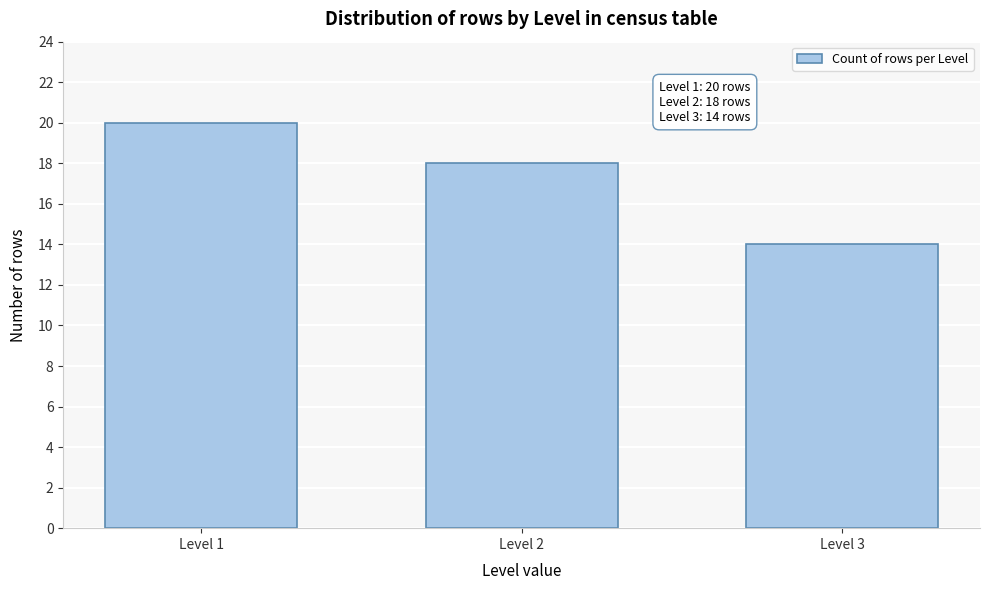

Reading left to right, transcribe all the data shown in this chart.

Level 1=20	Level 2=18	Level 3=14